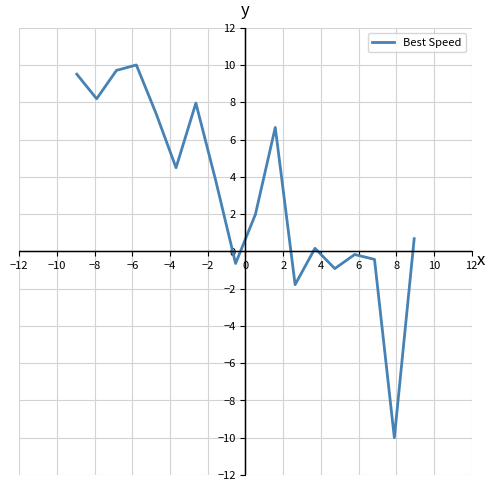

How many positive values are there?

12